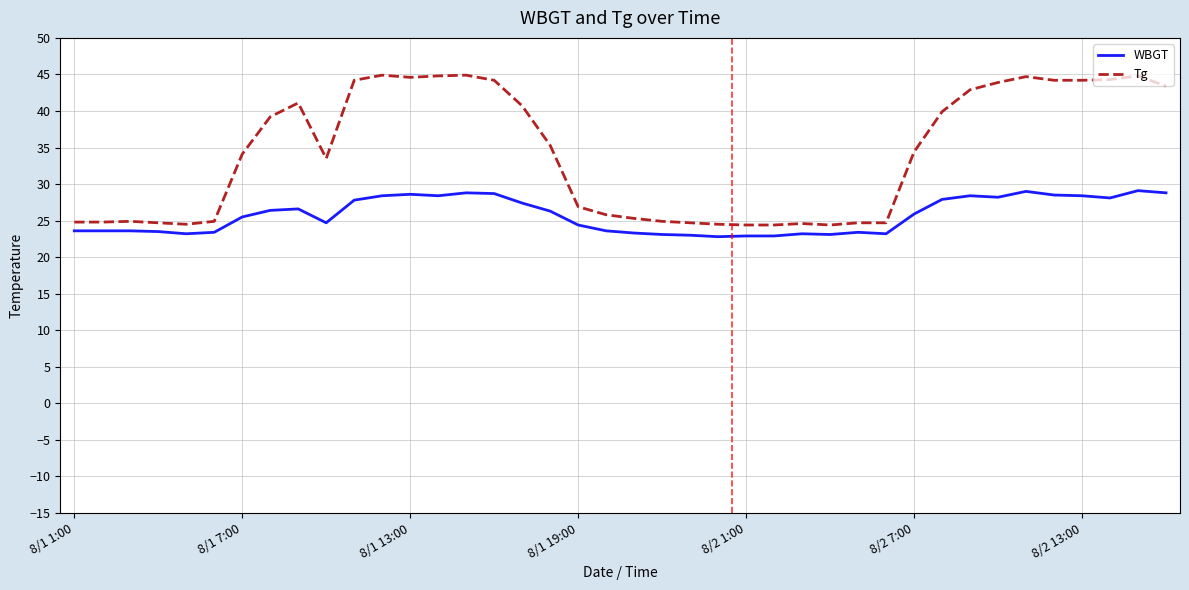

List the series in order of their peak value, highest first.

Tg, WBGT